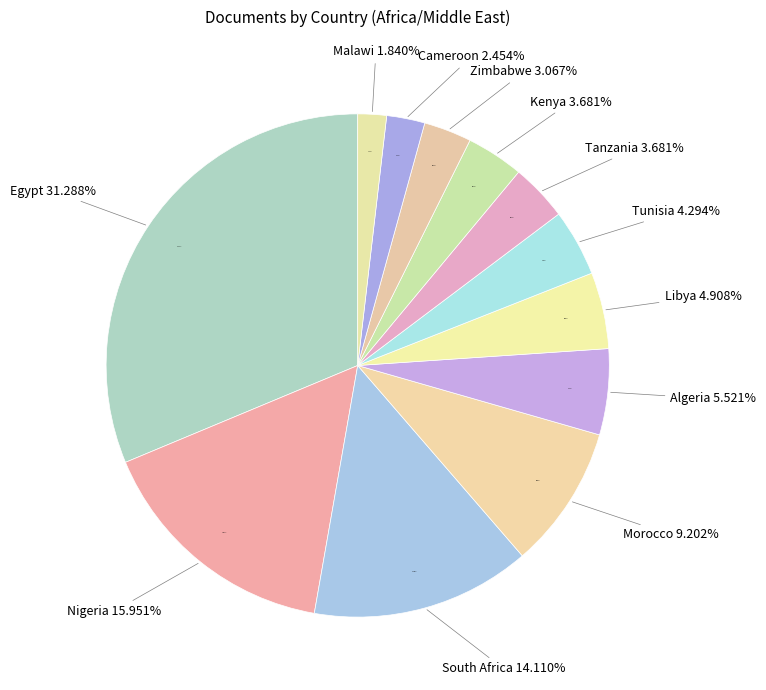

Which slice is the largest?

Egypt